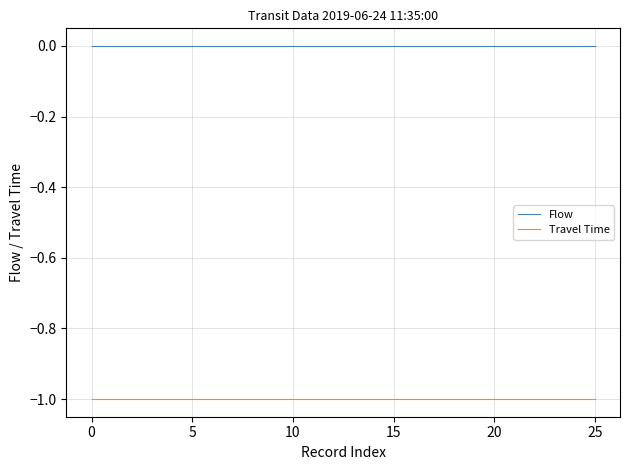

Rank the series by their maximum value, from highest to lowest.

Flow, Travel Time